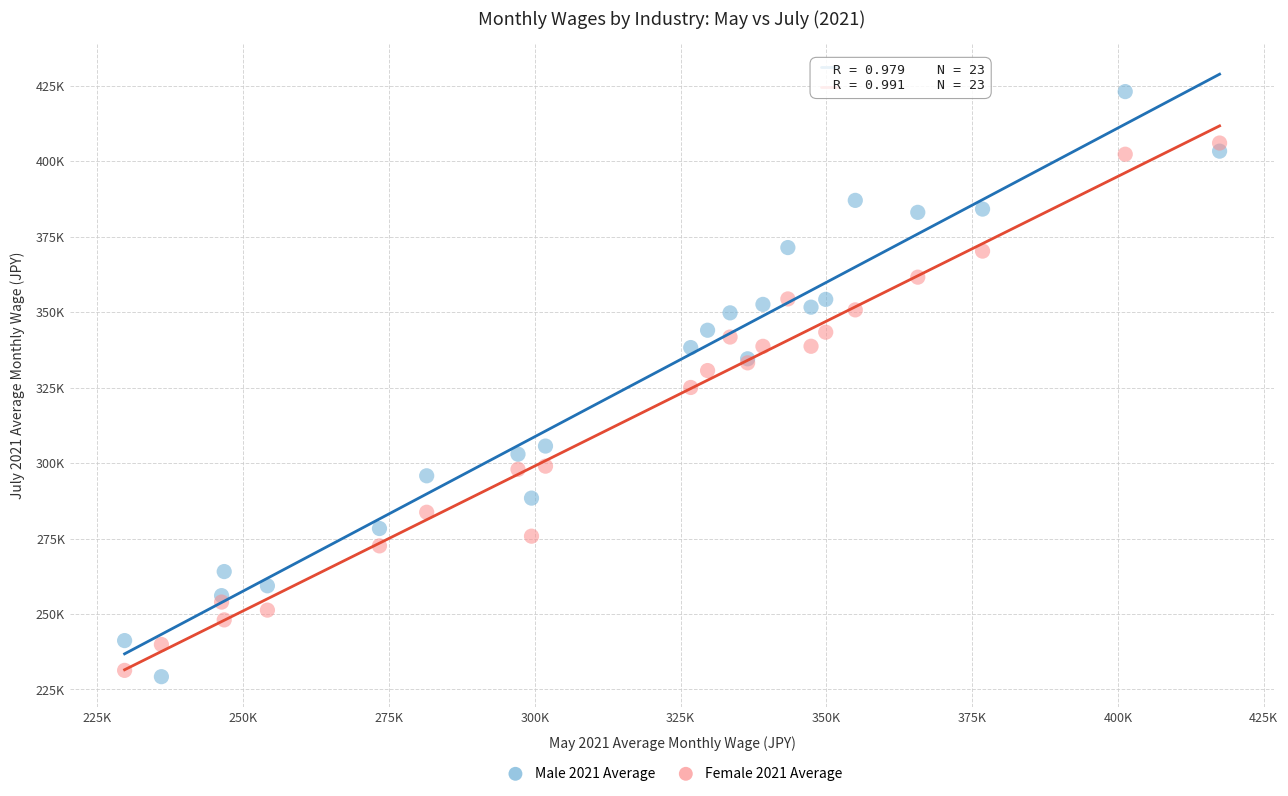

Which series reaches the maximum Y coordinate?

Male 2021 Average